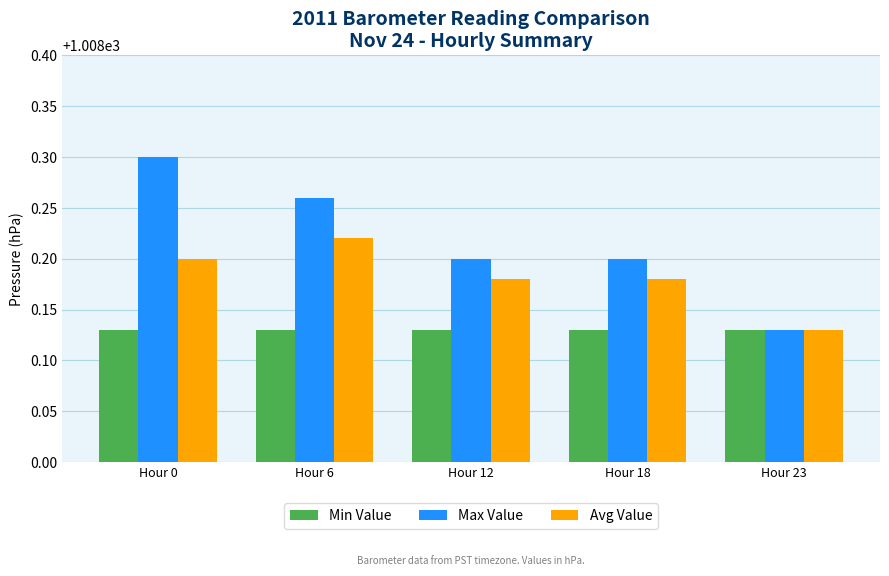

Which series changed the most between Hour 6 and Hour 18?

Max Value